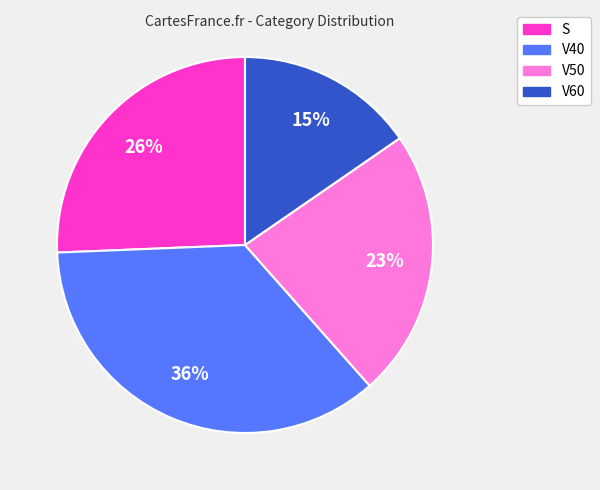

To the nearest percent, what portion does V40 represent?

36%